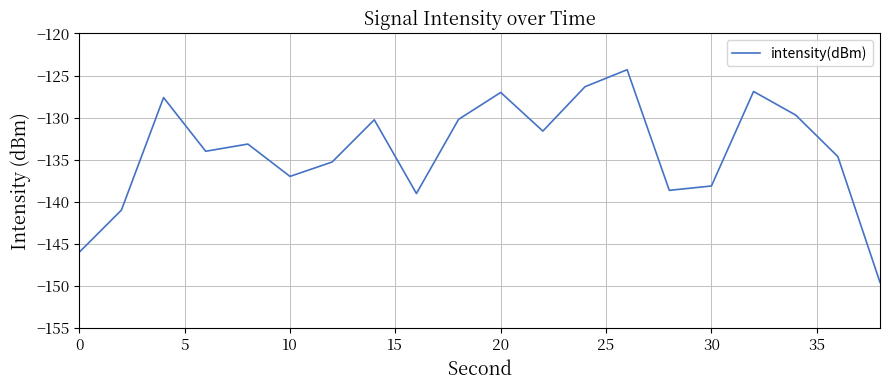

What is the minimum value shown in the chart?

-149.6